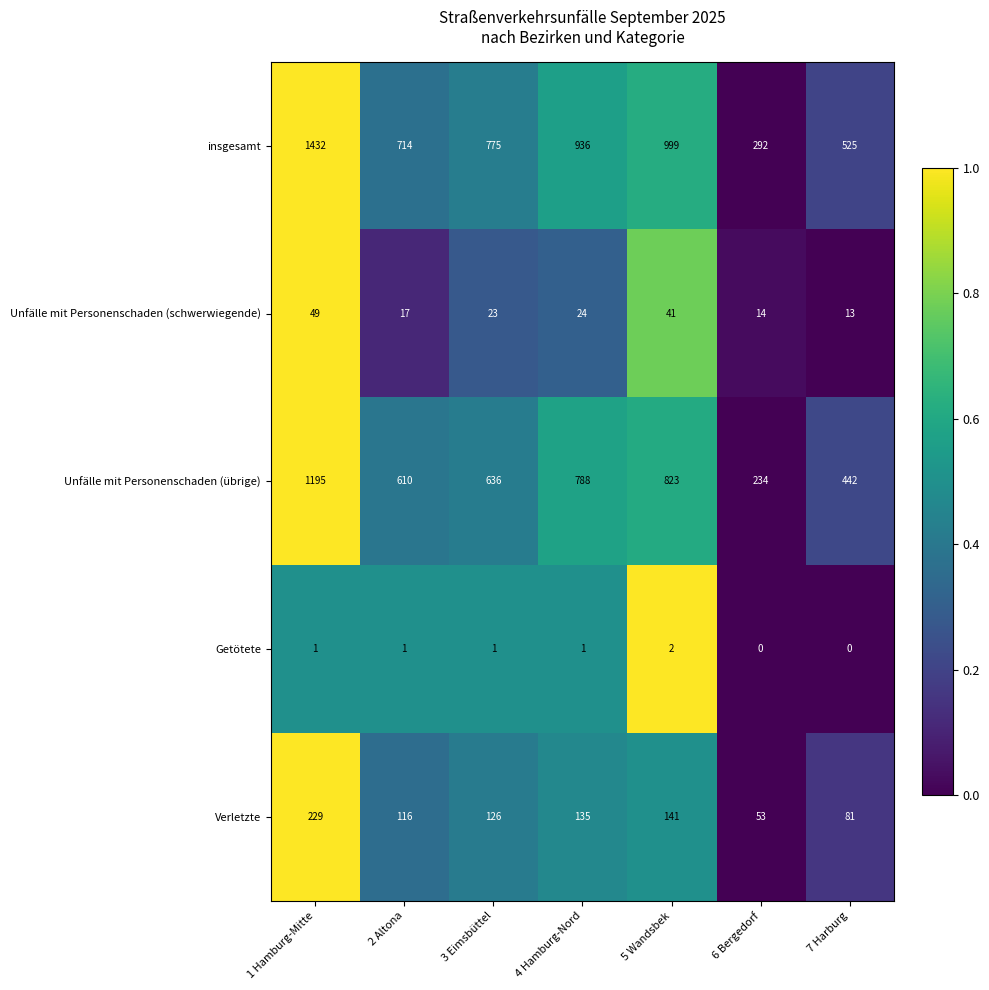

At which category is the sum across all series the highest?

1 Hamburg-Mitte